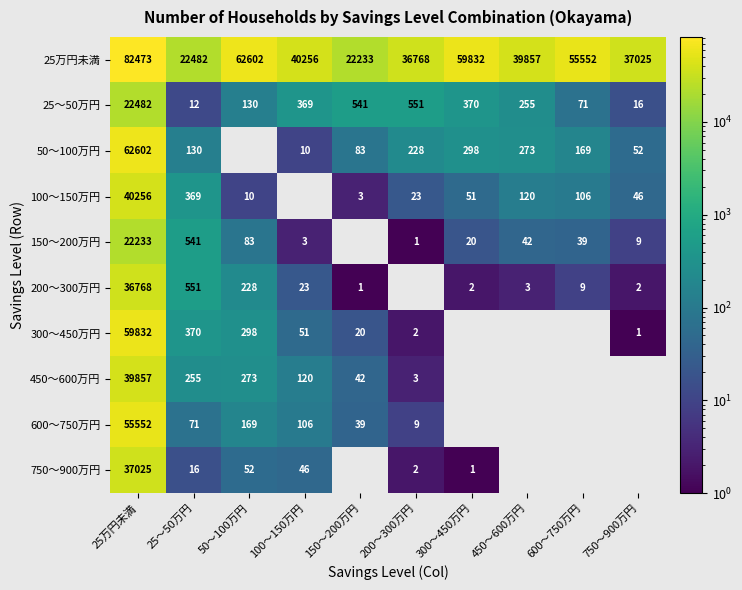

At how many categories does at least one series exceed 48138?

4